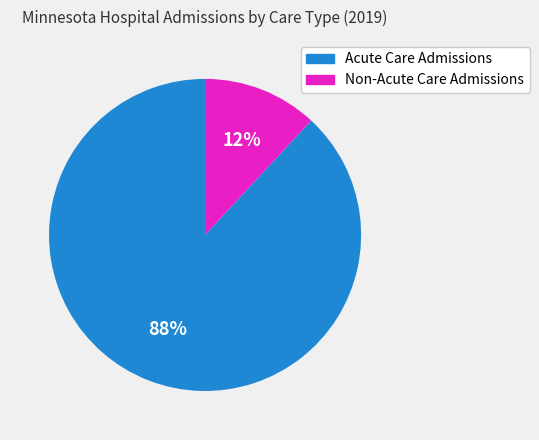

Combined, do Non-Acute Care Admissions and Acute Care Admissions account for over 50%?

Yes